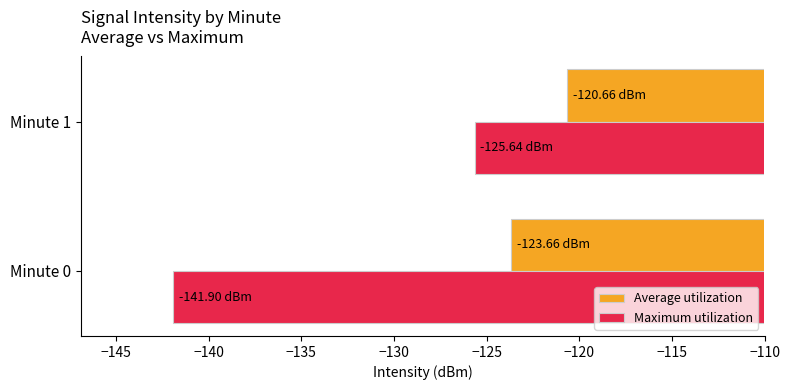

Where is Average utilization nearest to the value -122?

Minute 1